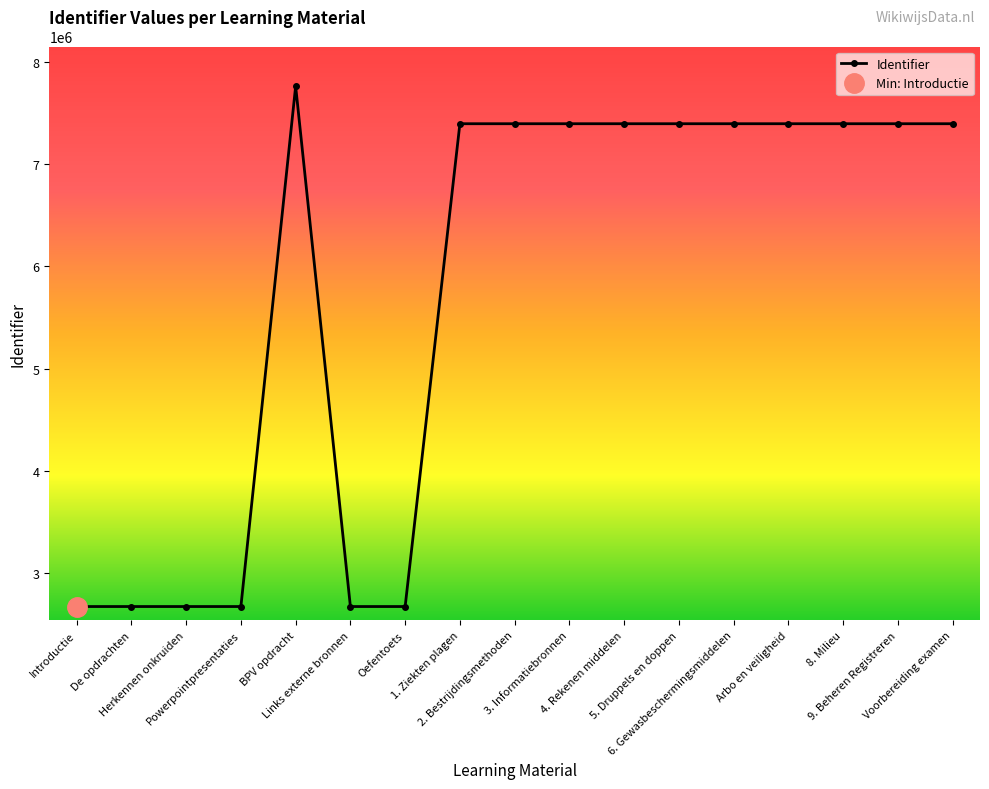

Reading left to right, transcribe all the data shown in this chart.

Introductie=2676954	De opdrachten=2676962	Herkennen onkruiden=2676973	Powerpointpresentaties=2676983	BPV opdracht=7759267	Links externe bronnen=2676991	Oefentoets=2676979	1. Ziekten plagen=7392885	2. Bestrijdingsmethoden=7392886	3. Informatiebronnen=7392887	4. Rekenen middelen=7392888	5. Druppels en doppen=7392889	6. Gewasbeschermingsmiddelen=7392890	Arbo en veiligheid=7392927	8. Milieu=7392892	9. Beheren Registreren=7392893	Voorbereiding examen=7392894